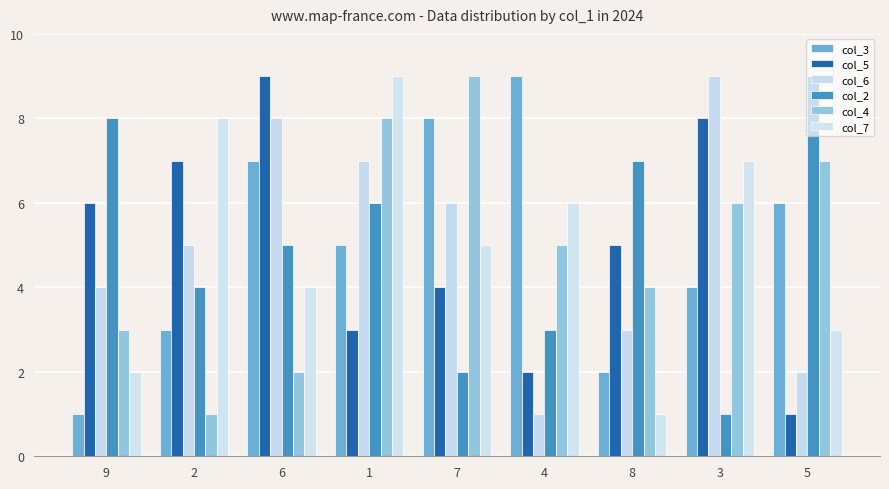

What is the difference between the col_3 values at 6 and 2?

4